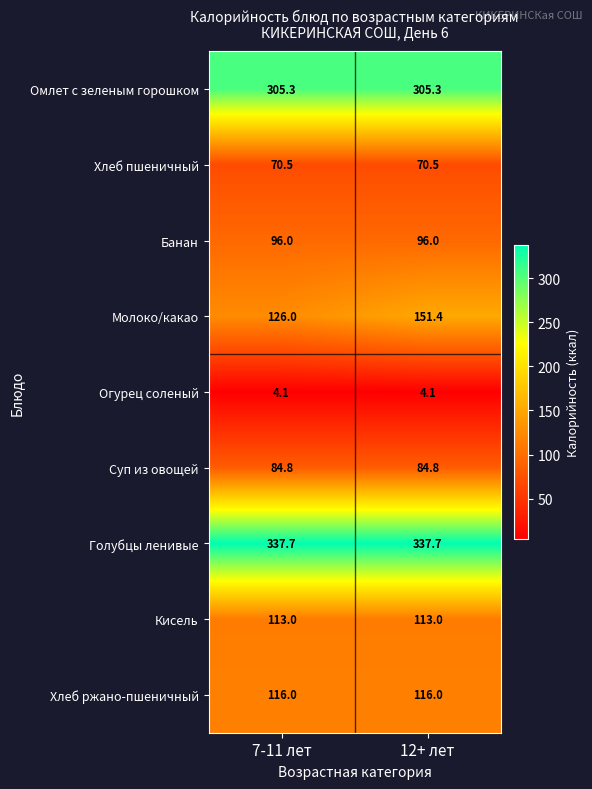

What is the spread (max minus min) of values at 12+ лет?

333.6